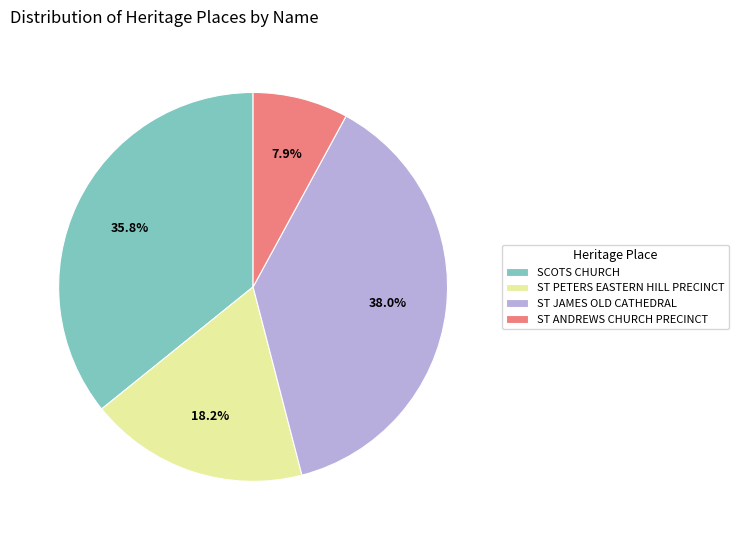

What percentage is NOT represented by ST JAMES OLD CATHEDRAL?

62.0%